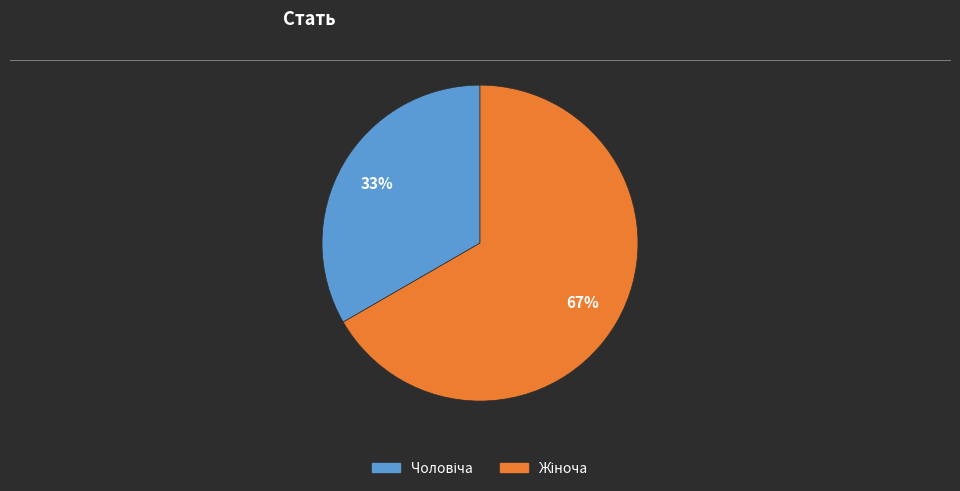

To the nearest percent, what is the average slice percentage?

50%